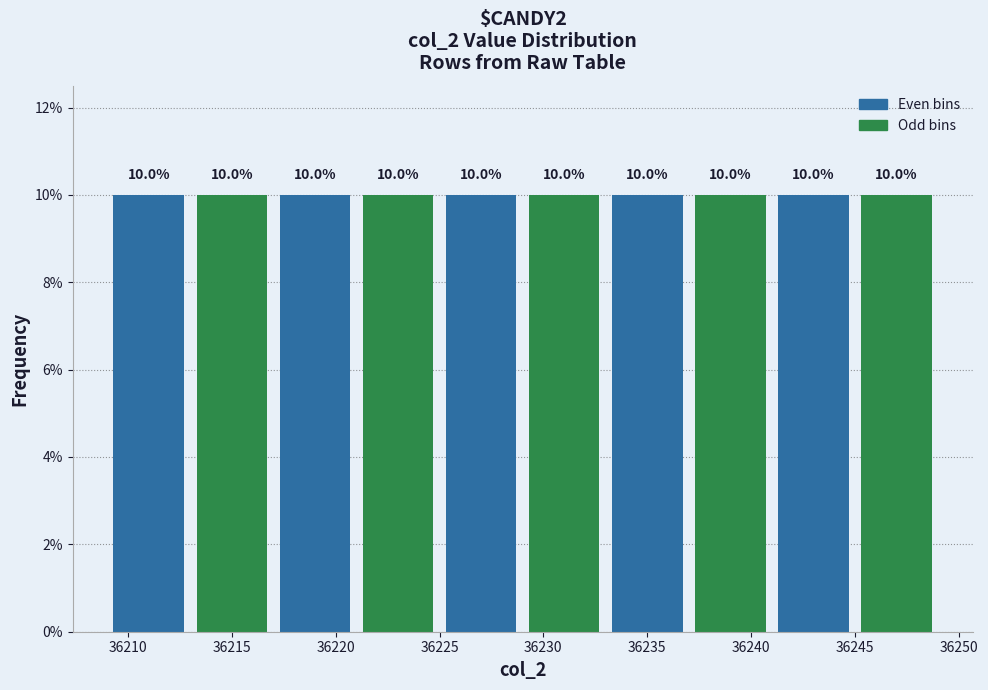

Reading left to right, list every bar in this chart as the range it spans on the x-axis followed by its height.

36209 to 36213: 10.0
36213 to 36217: 10.0
36217 to 36221: 10.0
36221 to 36225: 10.0
36225 to 36229: 10.0
36229 to 36233: 10.0
36233 to 36237: 10.0
36237 to 36241: 10.0
36241 to 36245: 10.0
36245 to 36249: 10.0